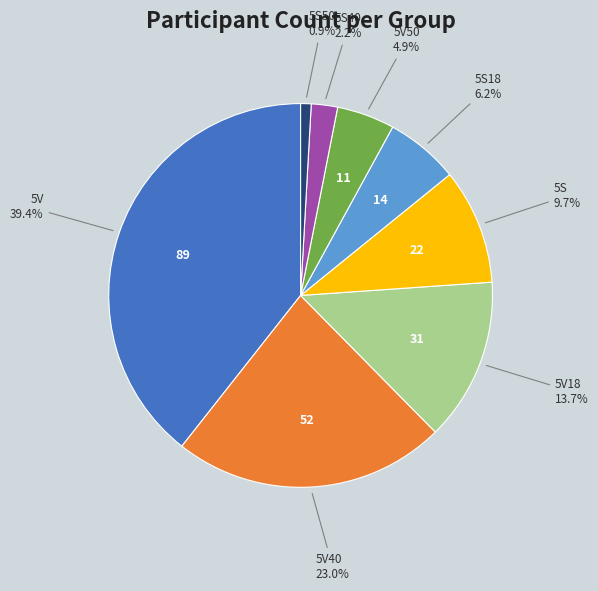

Count the number of slices in the pie.

8